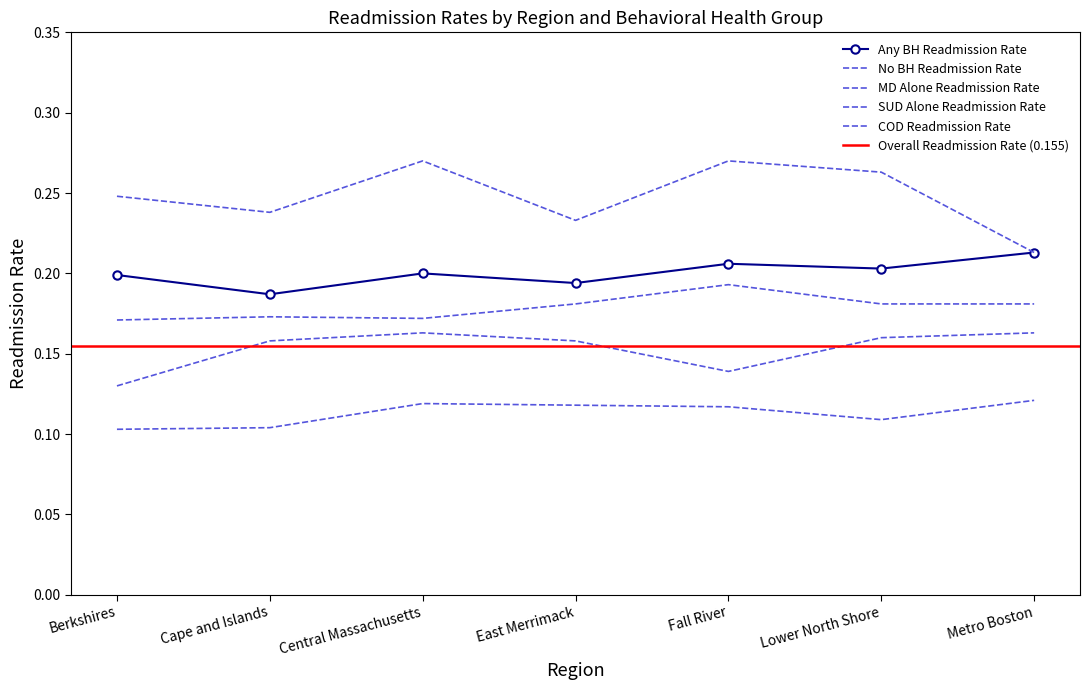

What is the label of the 5th point from the left?

Fall River